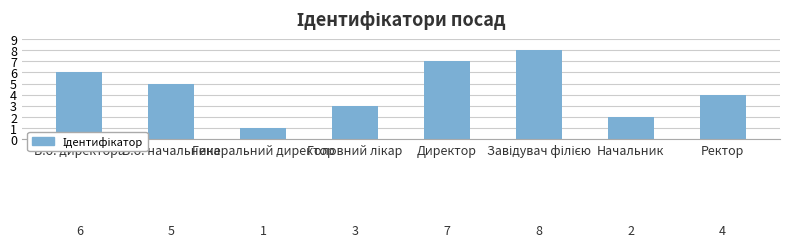

How many bars are there in total?

8